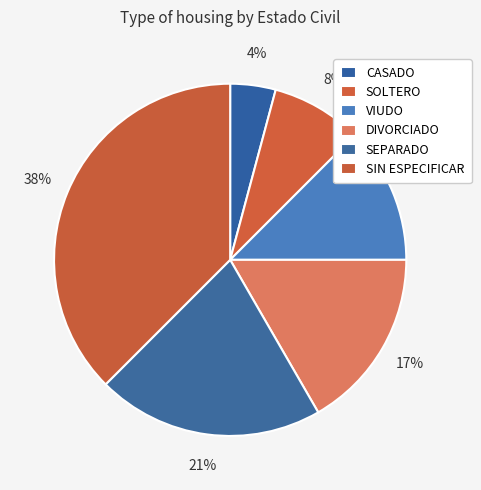

Count the number of slices in the pie.

6